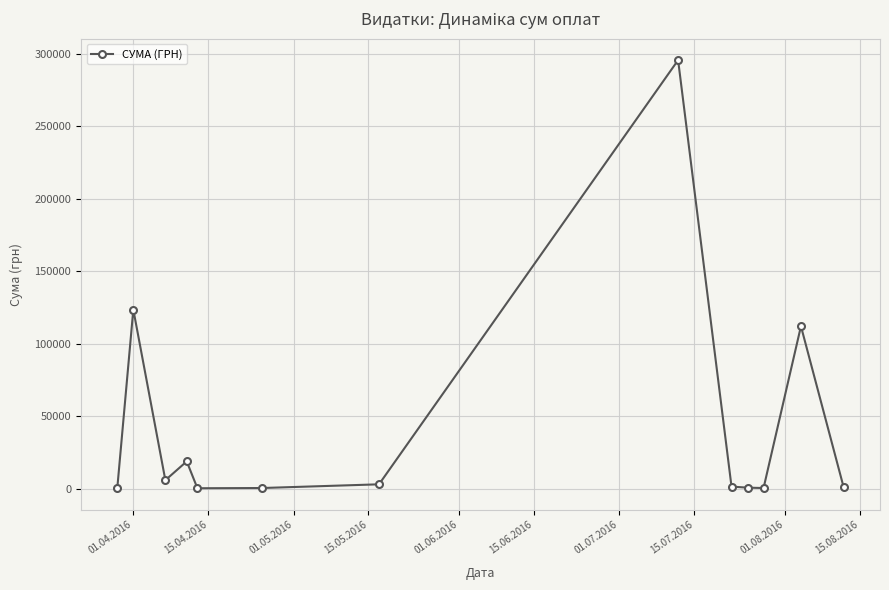

What is the greatest value displayed?

295638.6